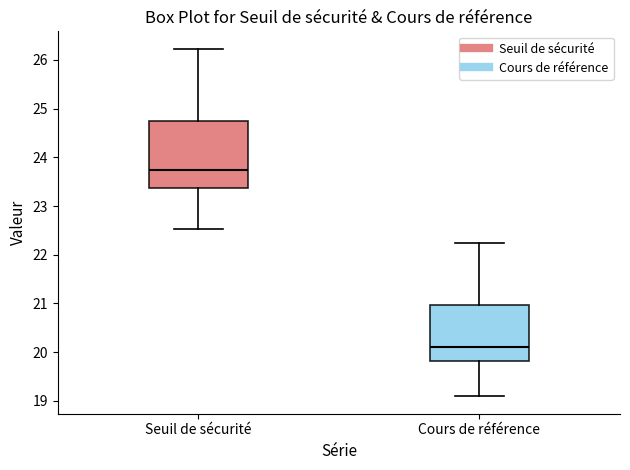

Where is the lower edge of the box for Seuil de sécurité on the y-axis? The values are not printed on the chart, so give them approximately, as read against the axis.

23.4